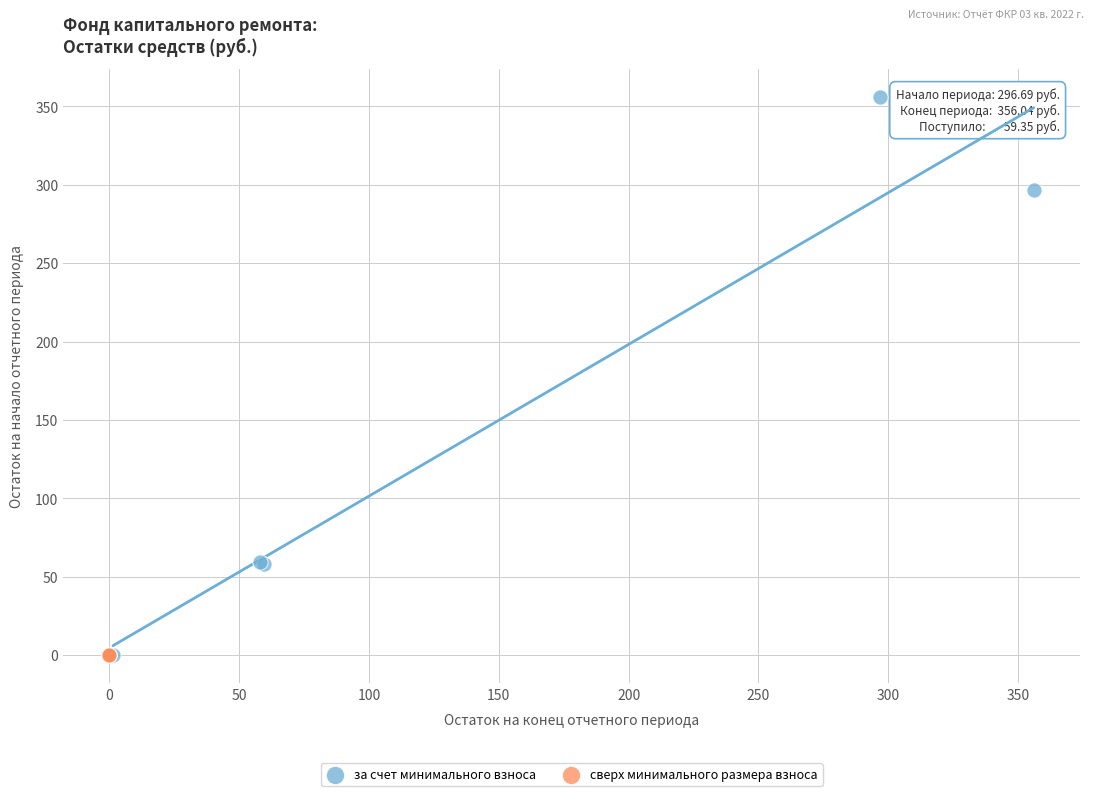

Which series reaches the maximum Y coordinate?

за счет минимального взноса